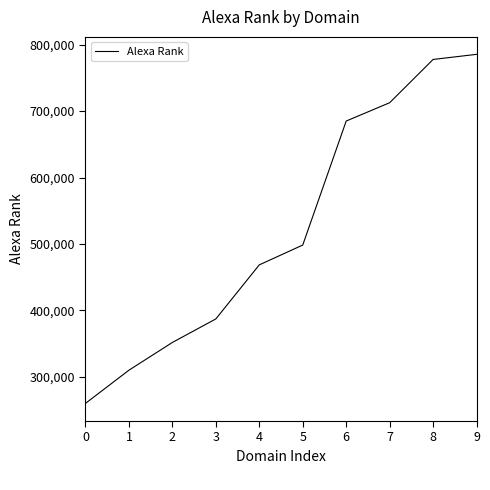

The value at 4 is 834571. True or false?

False